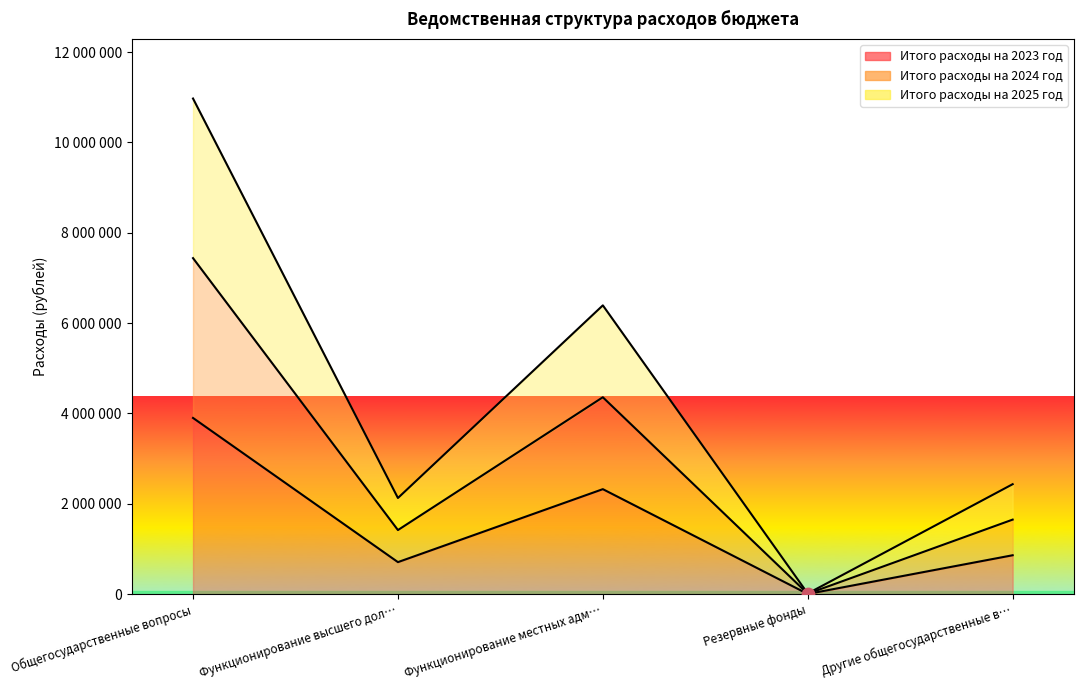

What is the total value across all series at Функционирование высшего дол…?

4257150